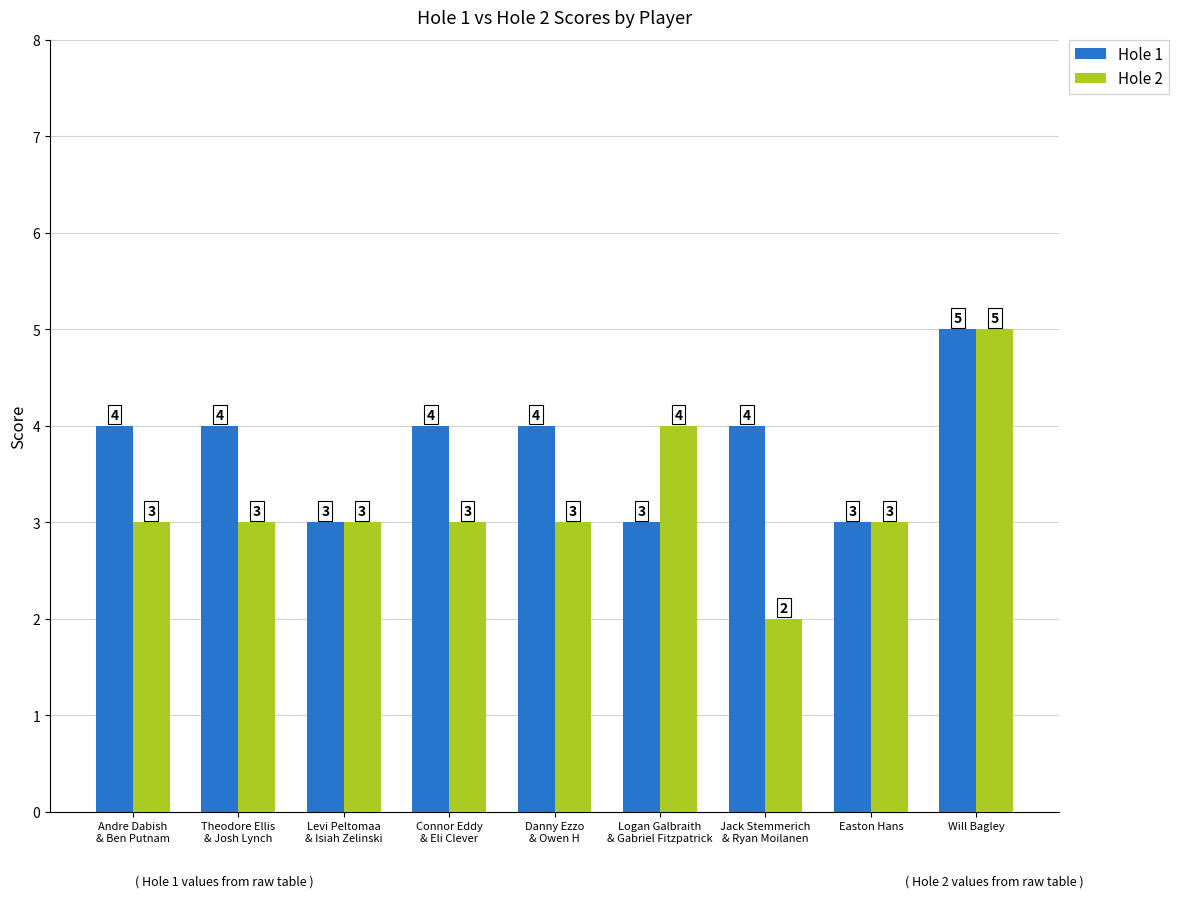

What is the minimum value shown in the chart?

2